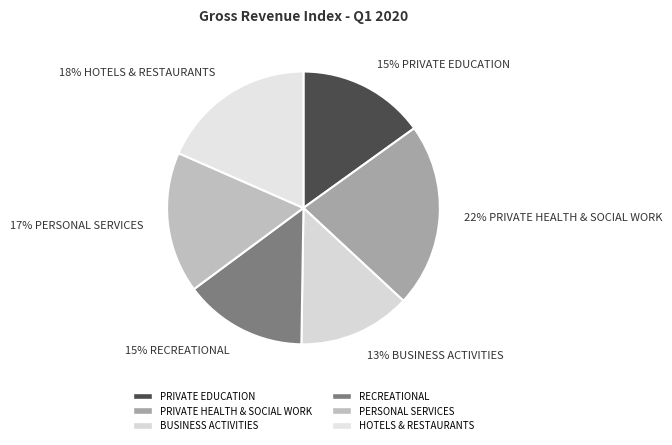

How many segments does this pie chart have?

6